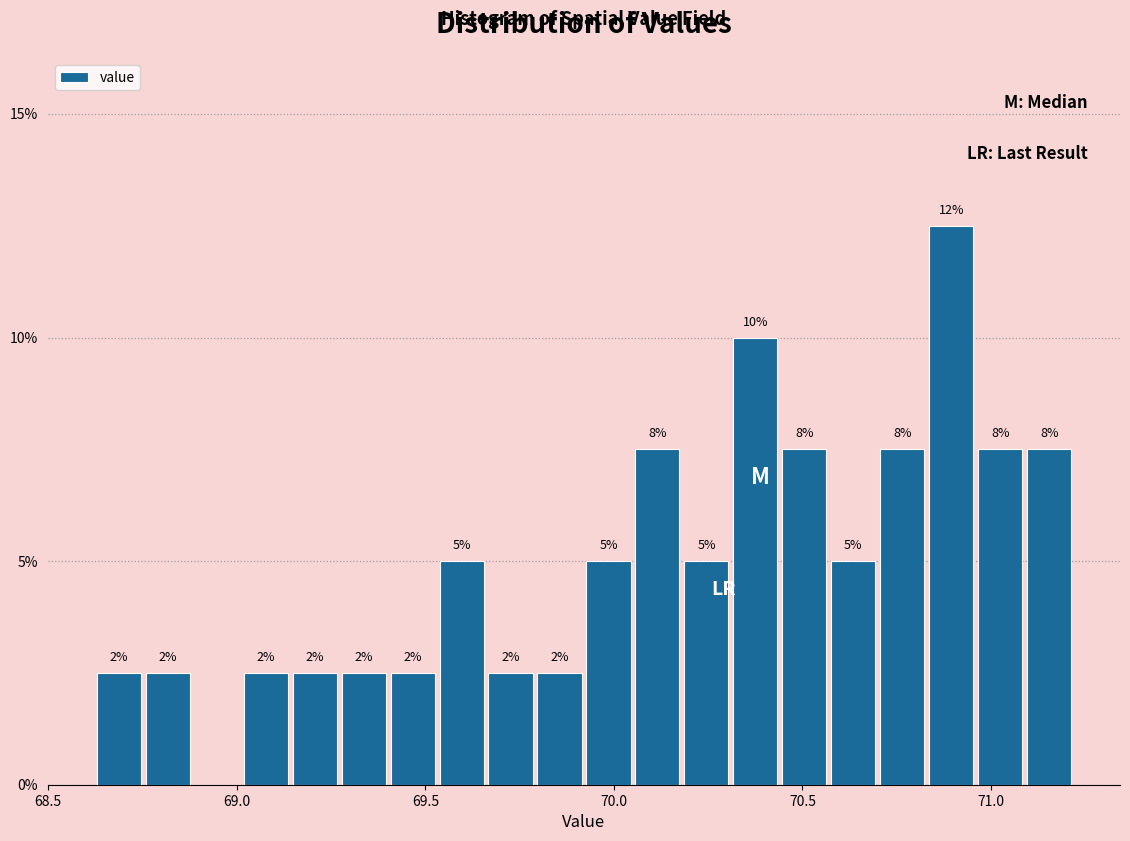

Read against the x-axis, roughly where is the centre of the tallest bar?

70.90